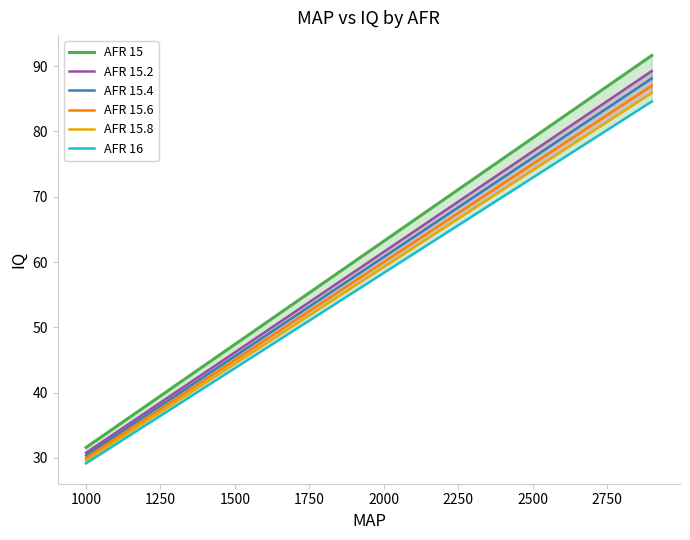

What is the smallest value displayed?

29.2